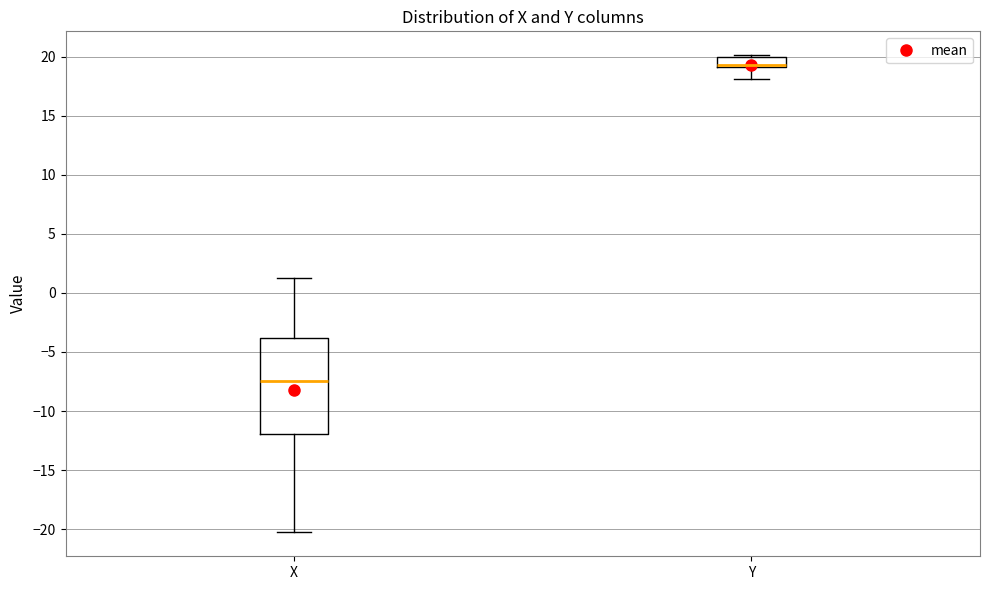

Reading left to right, transcribe this box plot: for each box, give where its median line is, the range the box spans, and where its two whiskers end, as read against the y-axis. The values are not printed on the chart, so give them approximately, as read against the axis.

X: median -7.5, box -12.0 to -4.0, whiskers -20.5 to 1.5
Y: median 19.5 (drawn on the box's lower edge), box 19.0 to 20.0, whiskers 18.0 to 20.0